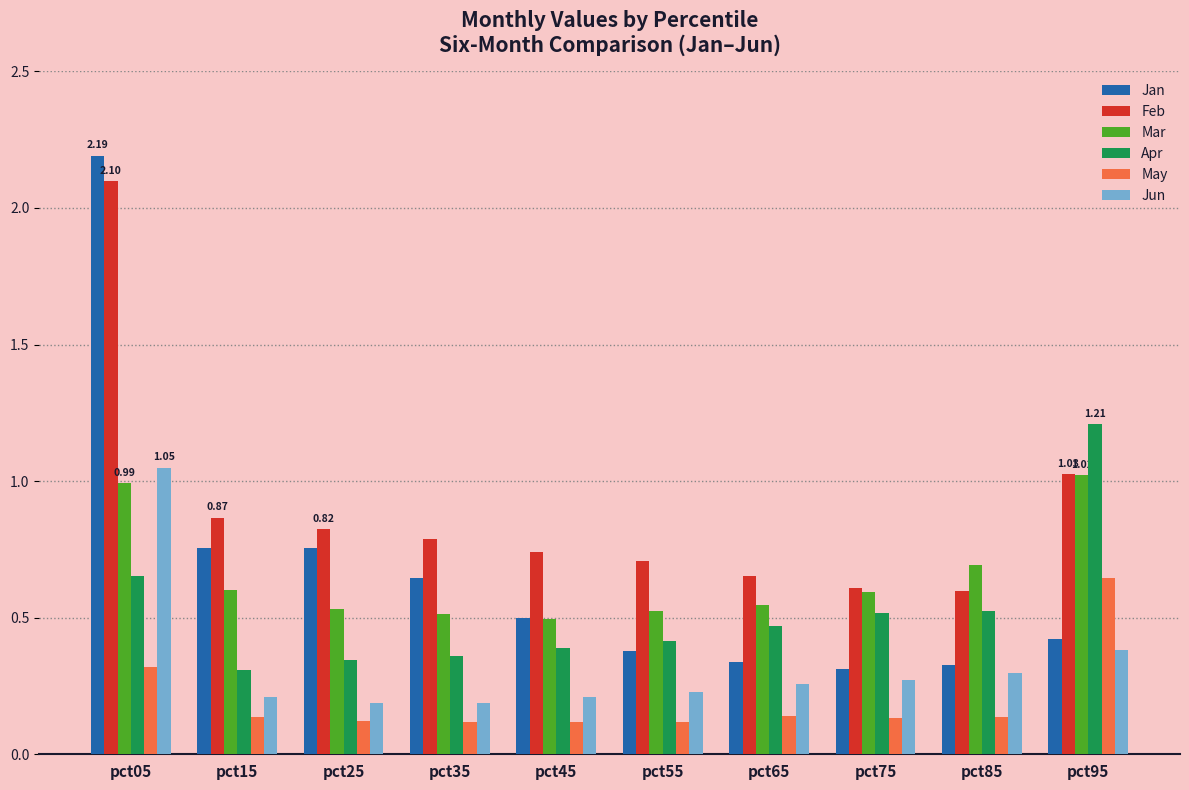

At which category is the sum across all series the highest?

pct05